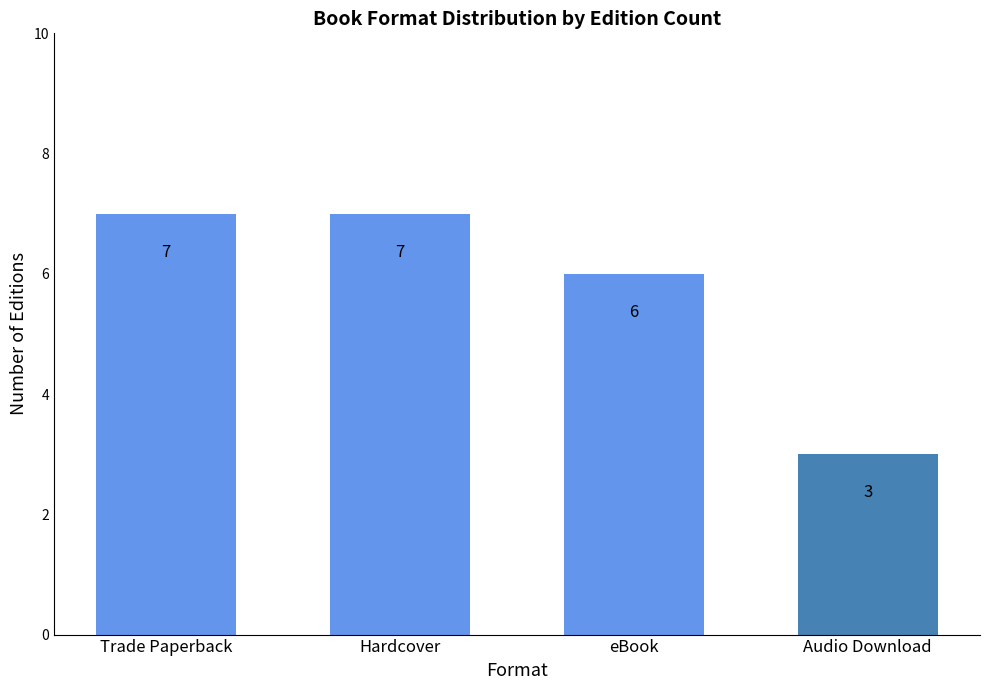

Reading right to left, list all the values displayed in this chart.

3	6	7	7